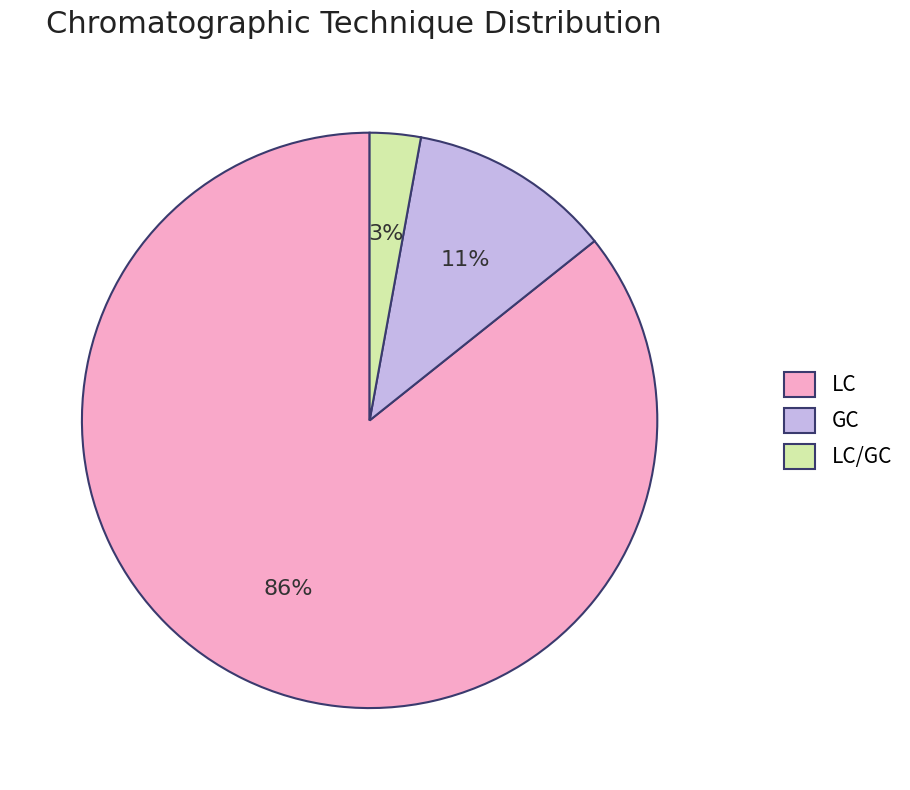

Rank the categories by value from highest to lowest.

LC, GC, LC/GC